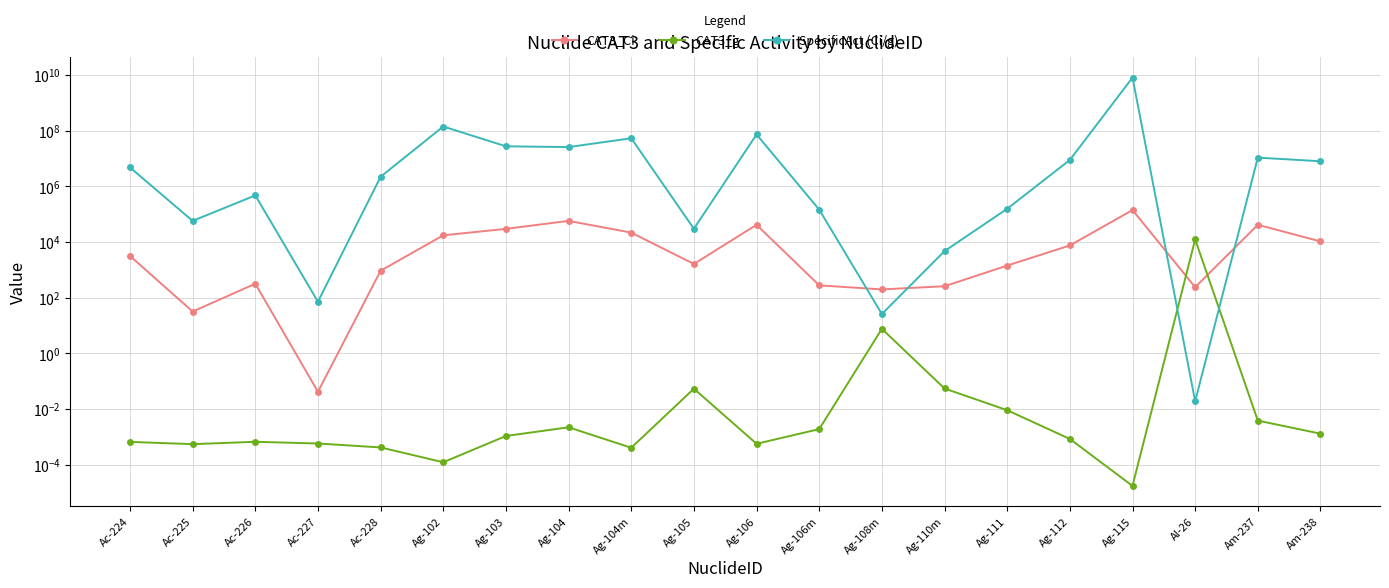

At which category does CAT3_Ci reach its first local peak?

Ac-226